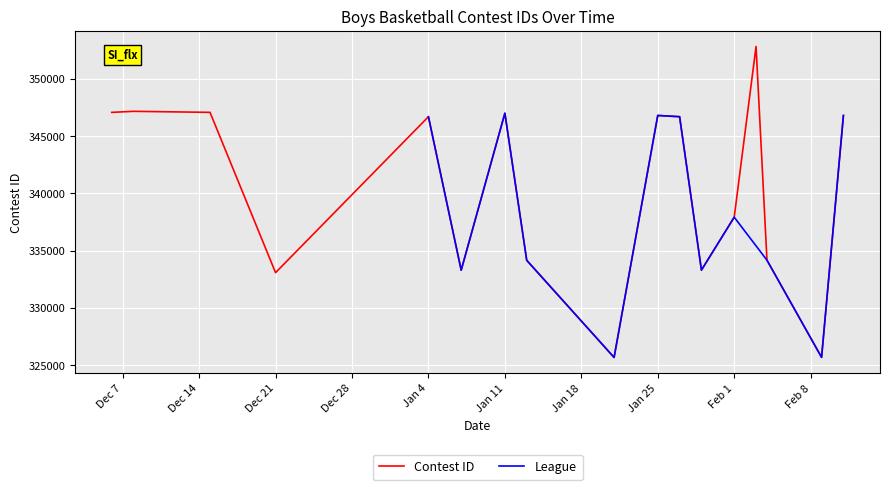

Where is Contest ID nearest to the value 339261?

Feb 1